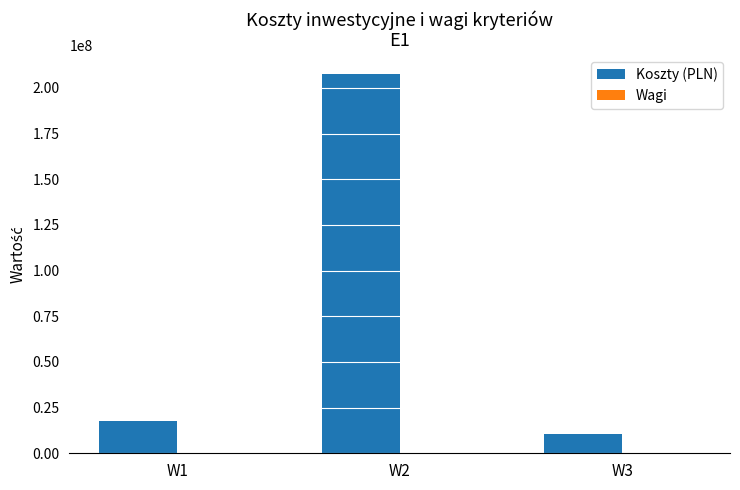

The value of Koszty (PLN) at W3 is 10341749.0. True or false?

True